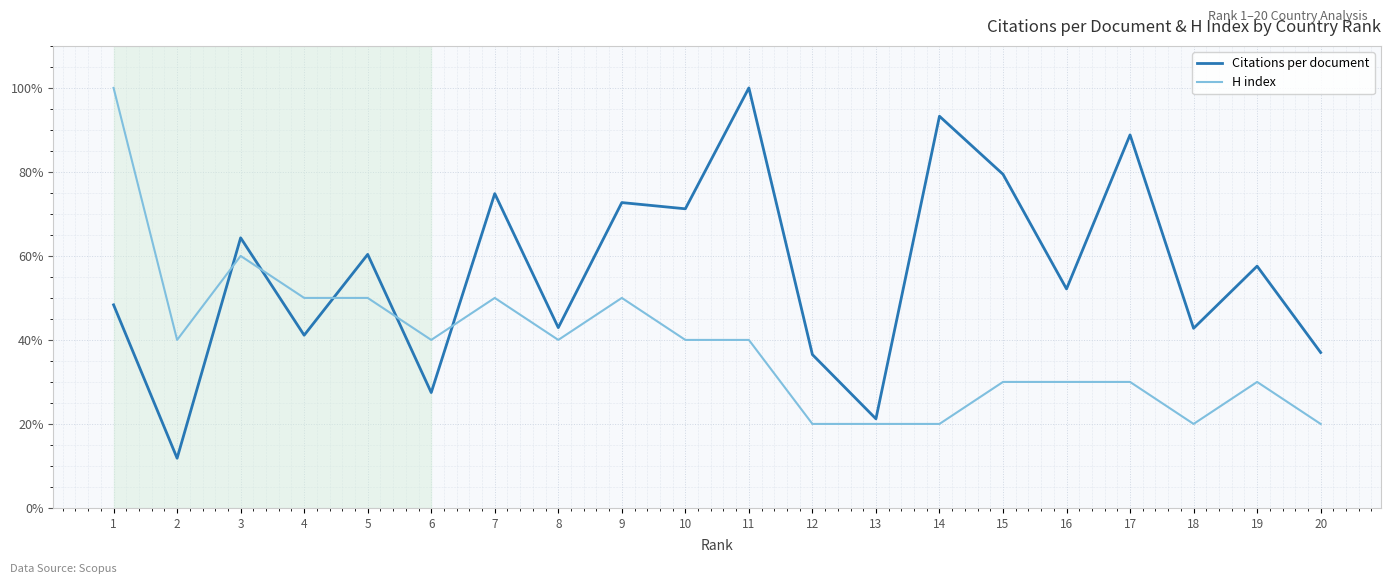

True or false: H index has a value of 46.9 at 15.

False